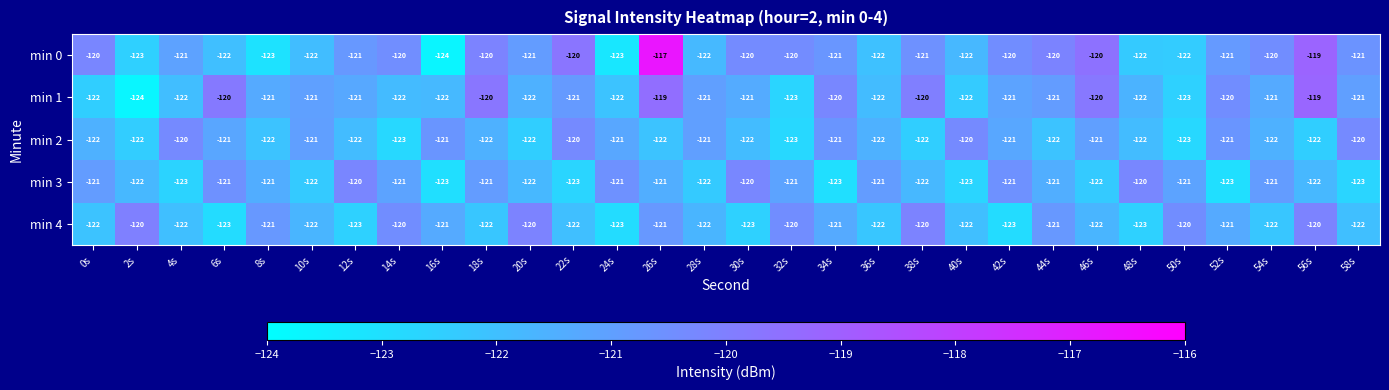

What is the minimum value shown in the chart?

-124